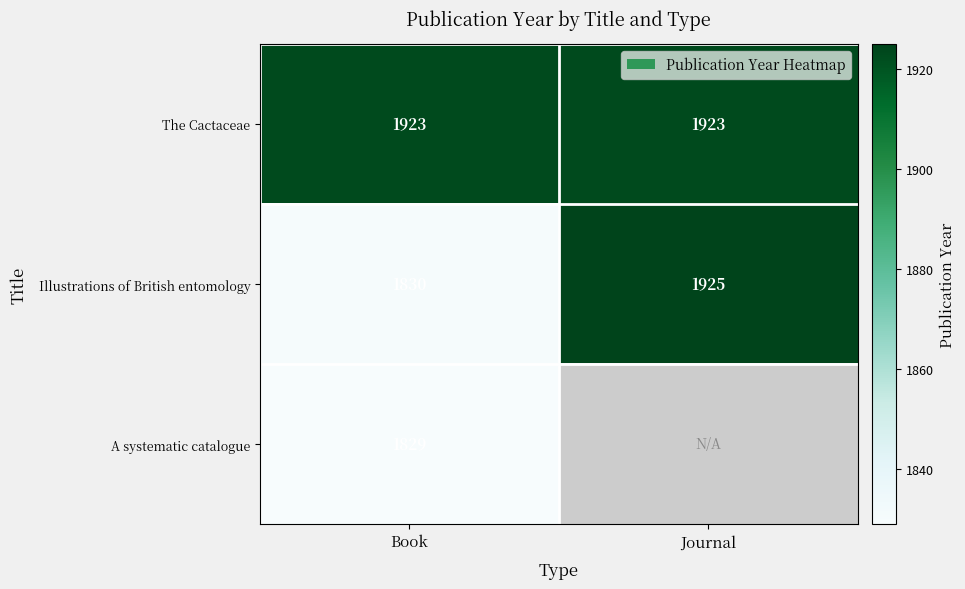

What is the greatest value displayed?

1925.0